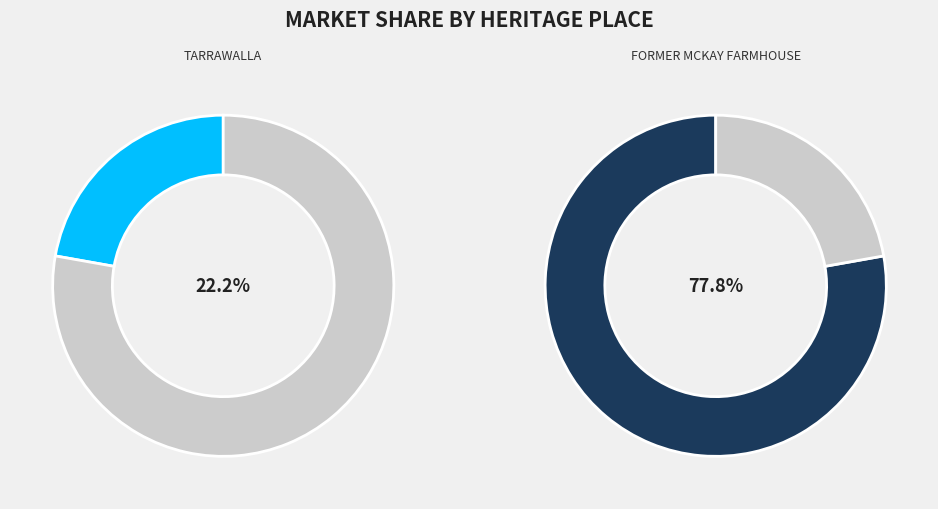

Which has a higher value, TARRAWALLA or FORMER MCKAY FARMHOUSE?

FORMER MCKAY FARMHOUSE